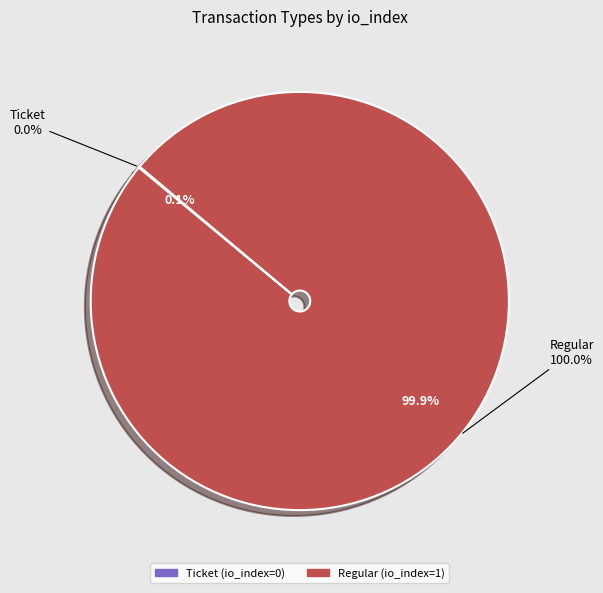

What is the smallest slice in the pie chart?

Ticket (io_index=0)